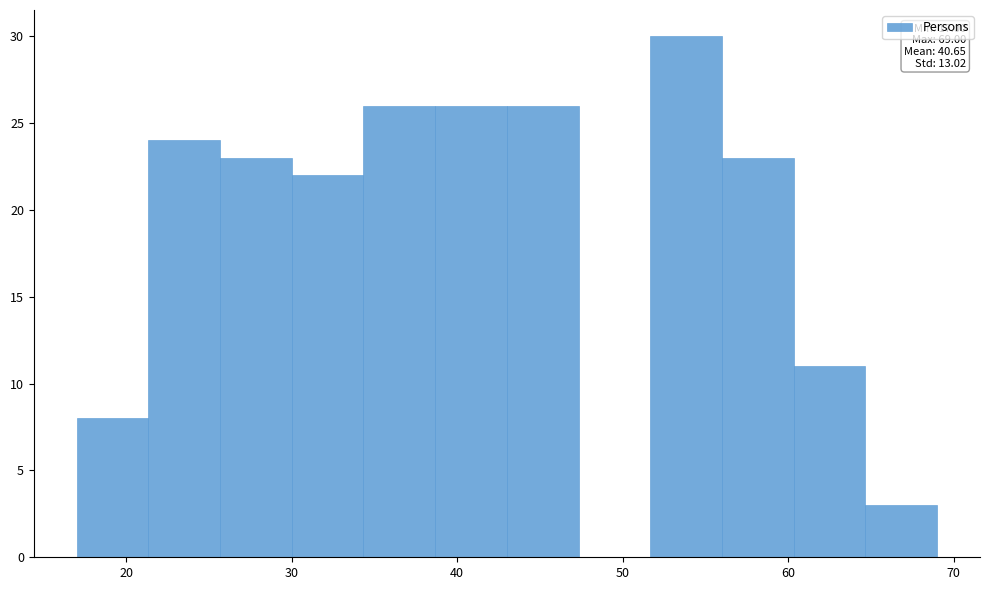

Which range on the x-axis has the tallest bar?

52 to 56